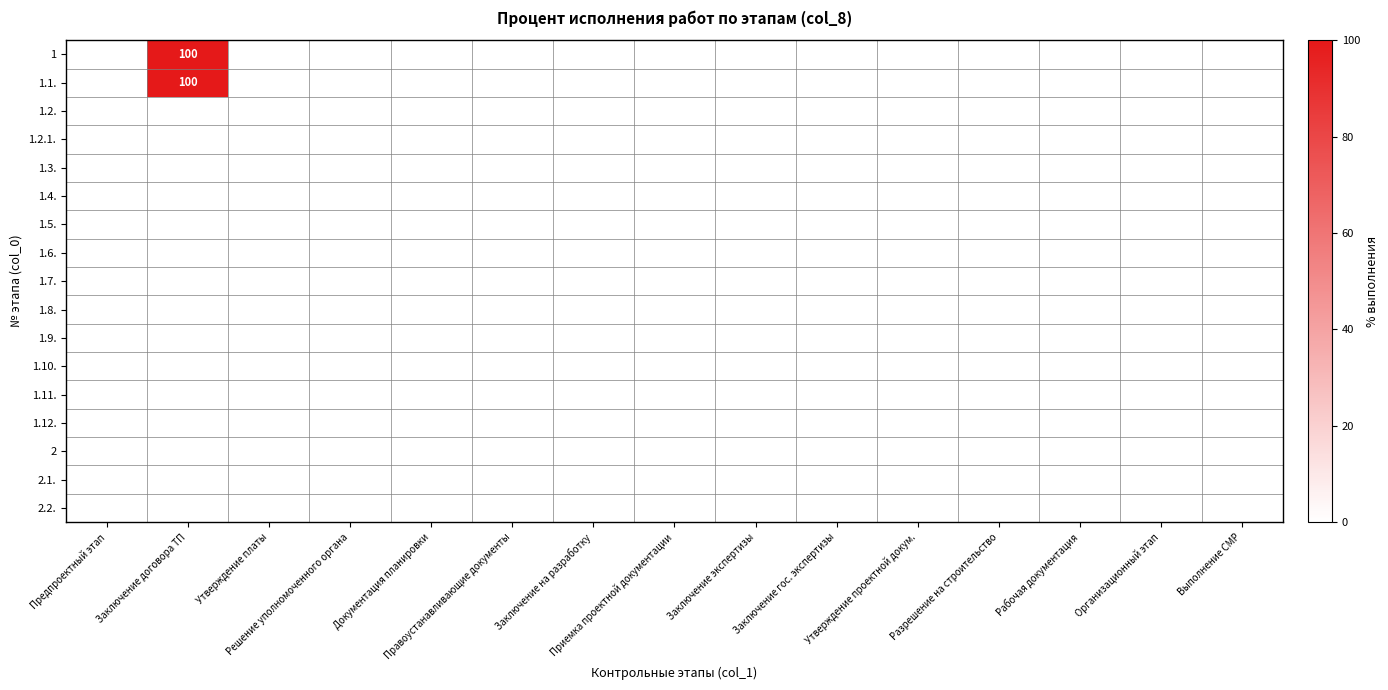

Rank the series by their maximum value, from highest to lowest.

1, 1.1., 1.2., 1.2.1., 1.3., 1.4., 1.5., 1.6., 1.7., 1.8., 1.9., 1.10., 1.11., 1.12., 2, 2.1., 2.2.